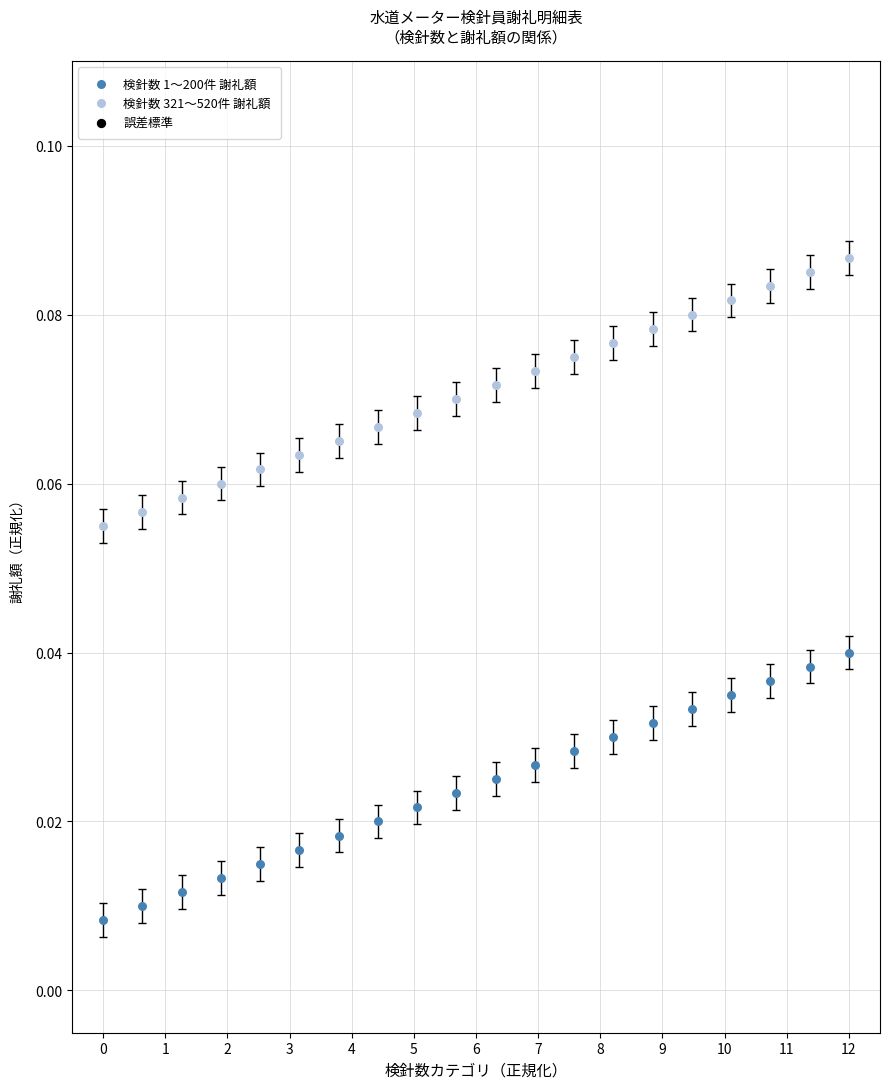

Which series reaches the minimum Y coordinate?

検針数 1〜200件 謝礼額